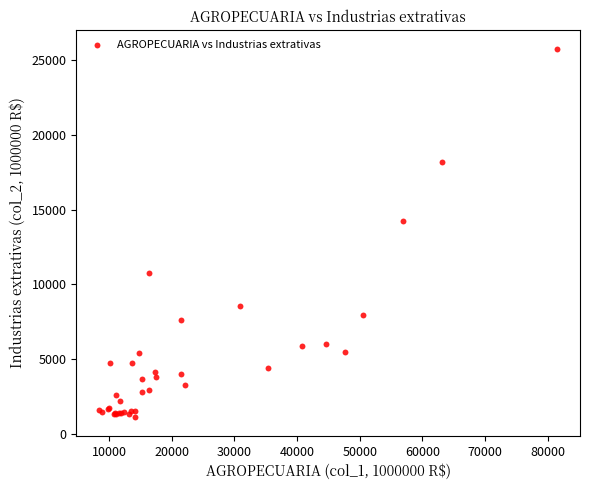

What Y value in the scatter plot is closest to 13431?

14227.2